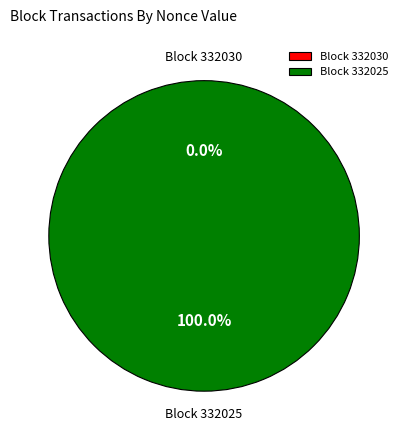

Between 332025 and 332030, which is larger?

332025